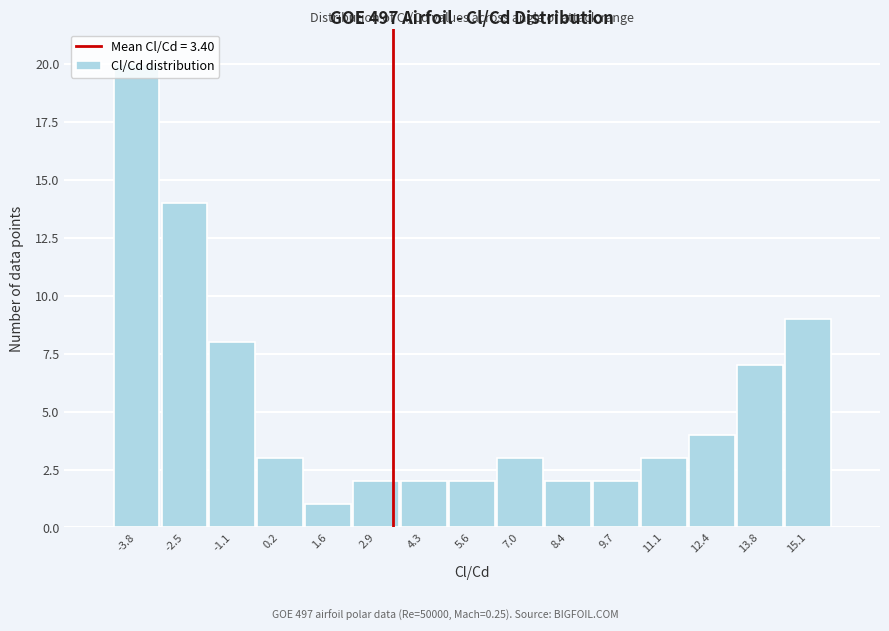

Reading left to right, transcribe this chart: for each bar, give the range it covers on the x-axis and its height. Neither the bar edges nor the heights are printed on the chart, so give them approximately, as read against the axes.

-4.6 to -3.2: 20
-3.2 to -1.8: 14
-1.8 to -0.4: 8
-0.4 to 1.0: 3
1.0 to 2.2: 1
2.2 to 3.6: 2
3.6 to 5.0: 2
5.0 to 6.4: 2
6.4 to 7.6: 3
7.6 to 9.0: 2
9.0 to 10.4: 2
10.4 to 11.8: 3
11.8 to 13.2: 4
13.2 to 14.4: 7
14.4 to 15.8: 9